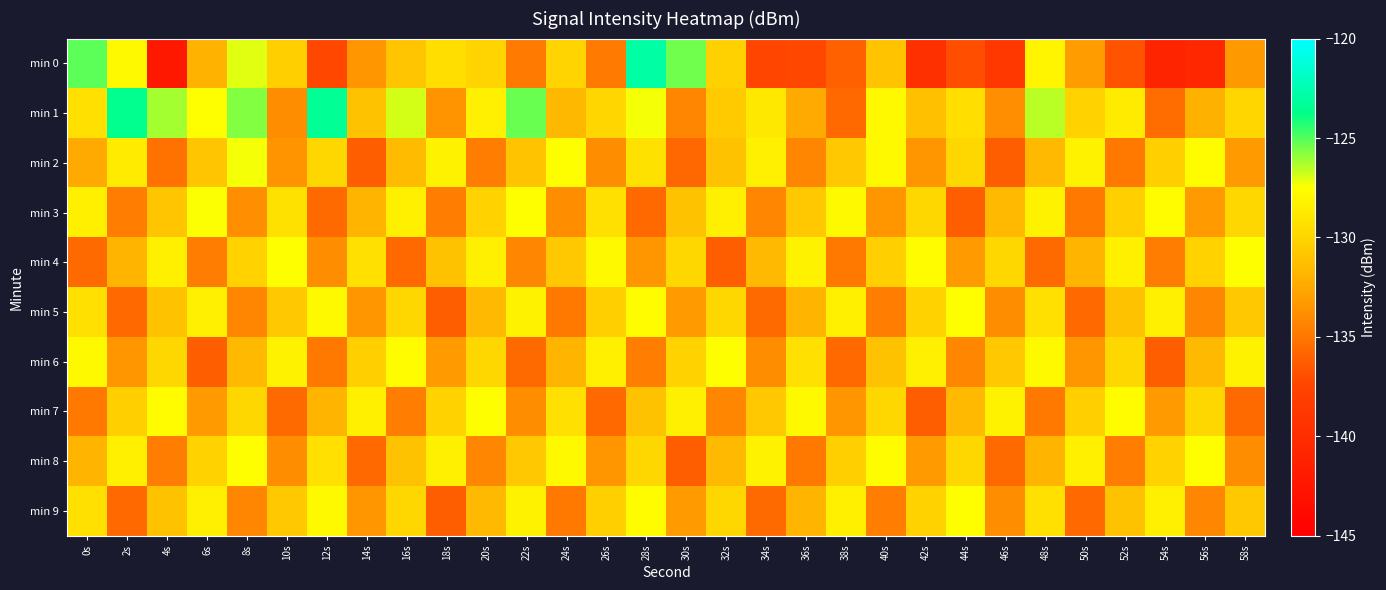

Which series changed the most between 0s and 6s?

min 6